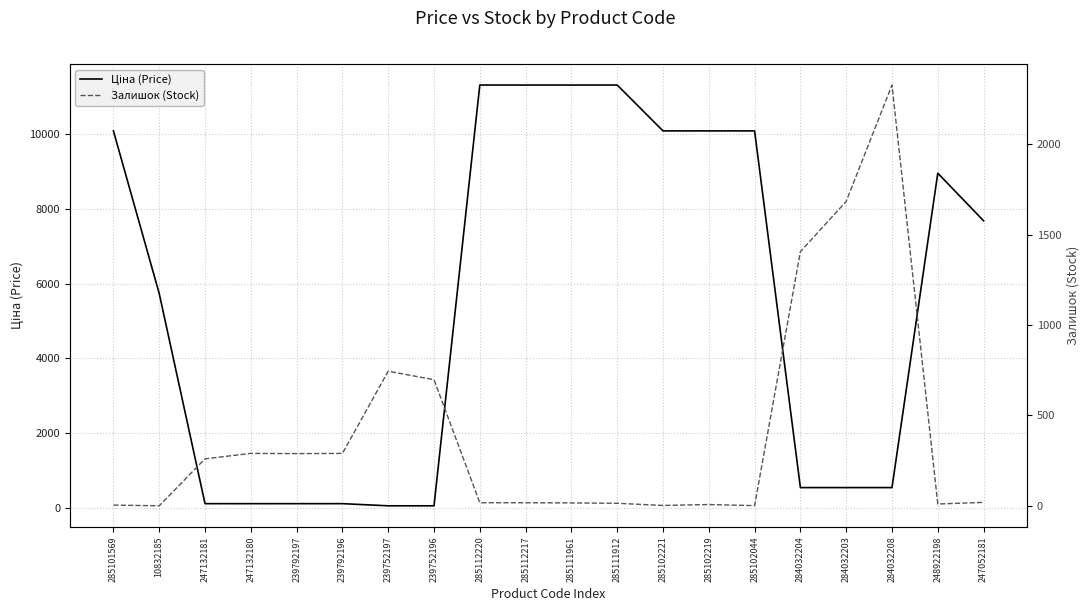

Rank the series at 285112217 from lowest to highest value.

Залишок (Stock), Ціна (Price)